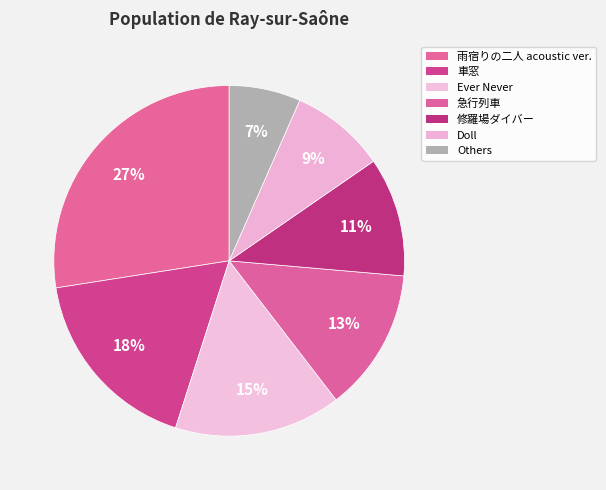

How many segments does this pie chart have?

7